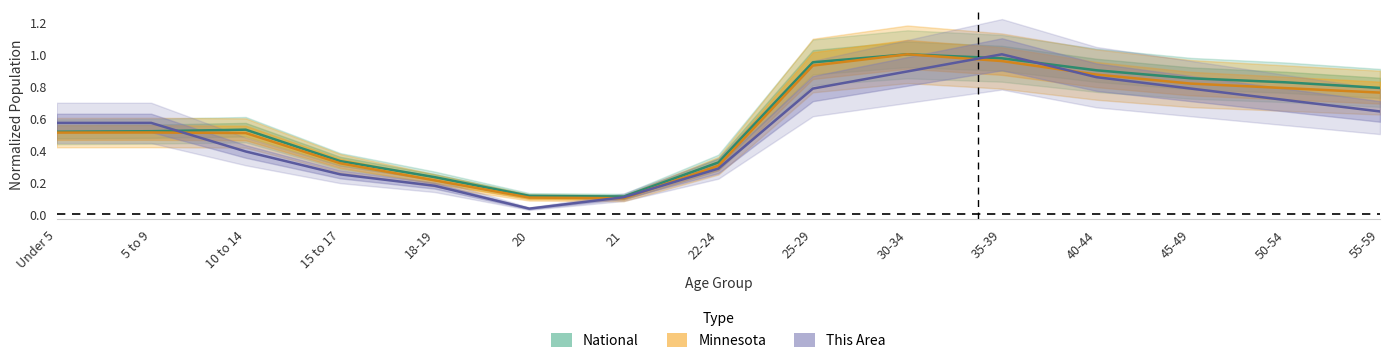

What is the difference between the maximum and minimum values in the National series?

0.9